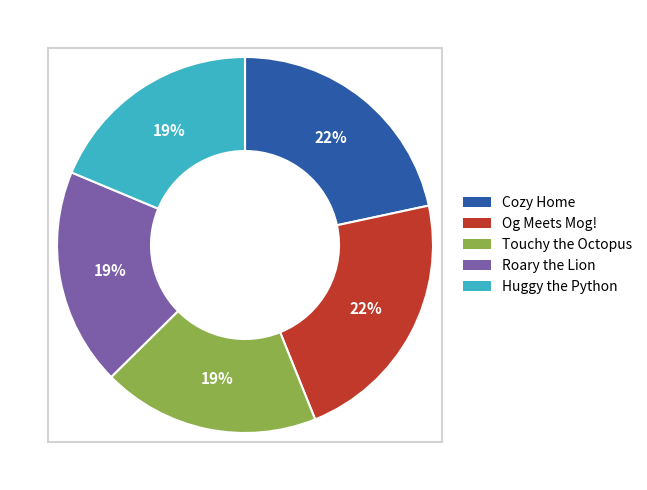

To the nearest percent, what portion does Huggy the Python represent?

19%